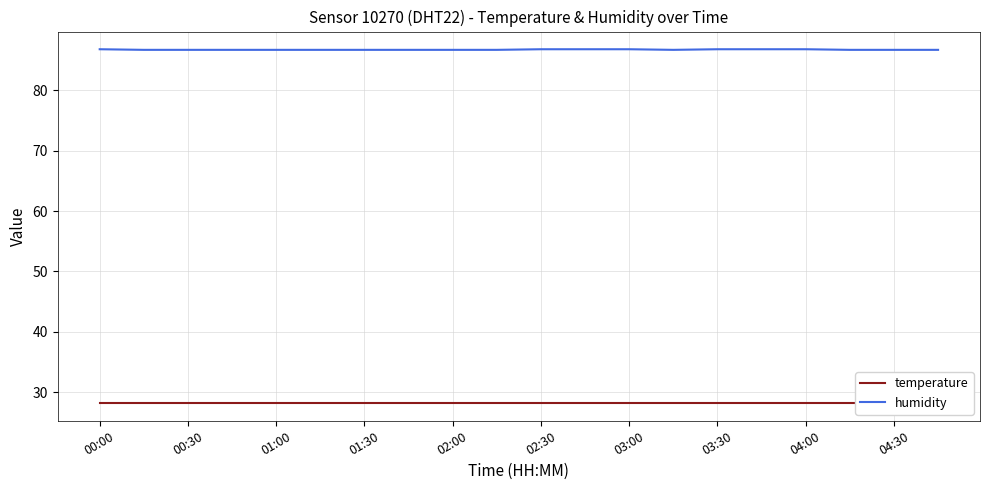

The humidity series shows 86.7 at 13. True or false?

True